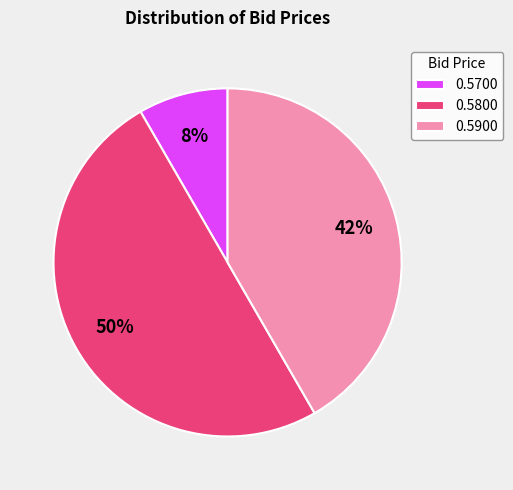

Is 0.5900 the majority of the pie?

No